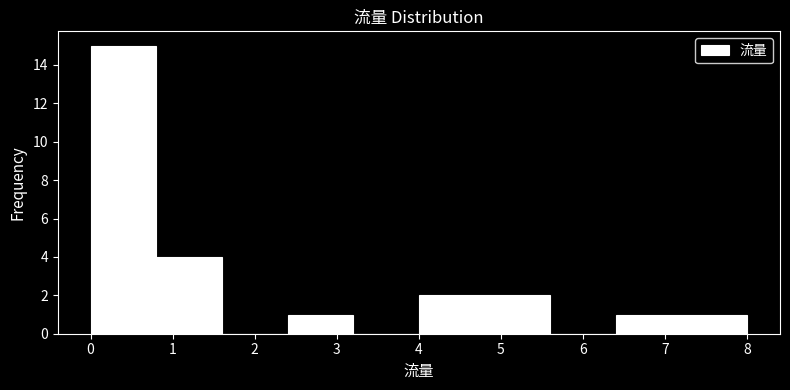

Over which range of the x-axis is the bar tallest?

0.0 to 0.8